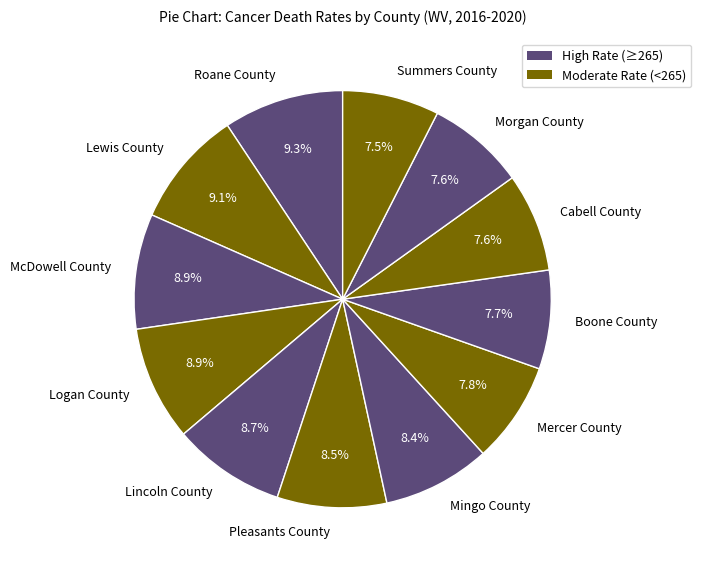

How many segments does this pie chart have?

12